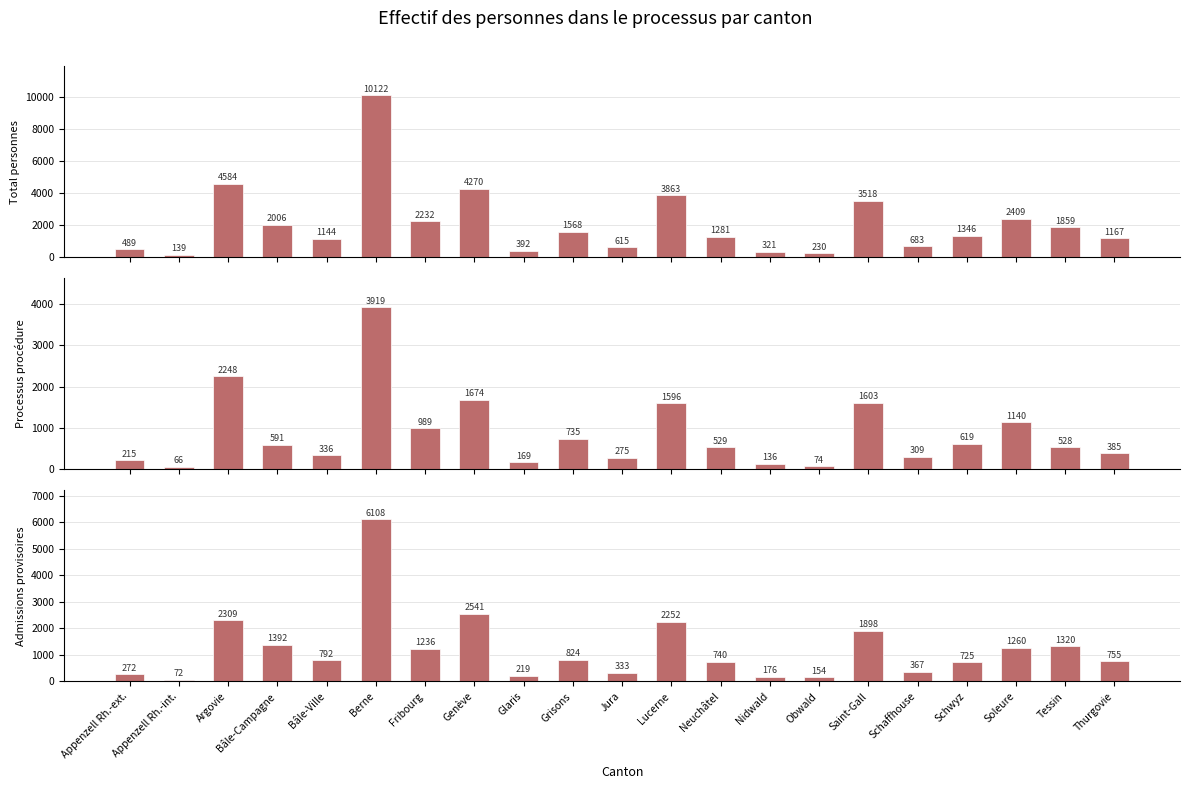

What is the value of the Total personnes bar at the 4th from the left?

2006